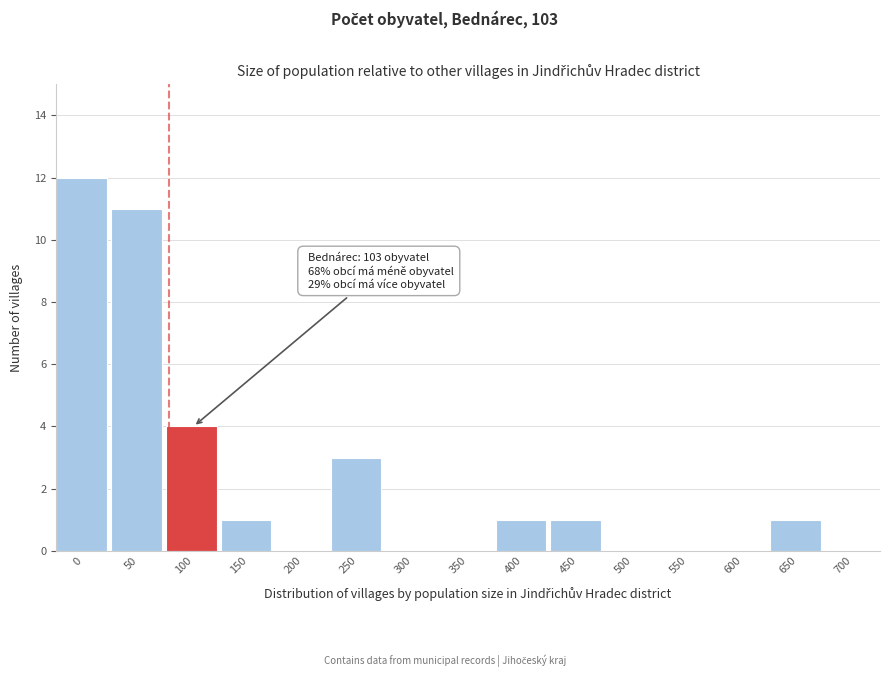

Reading left to right, extract all data points from this chart.

0=12	50=11	100=4	150=1	200=0	250=3	300=0	350=0	400=1	450=1	500=0	550=0	600=0	650=1	700=0